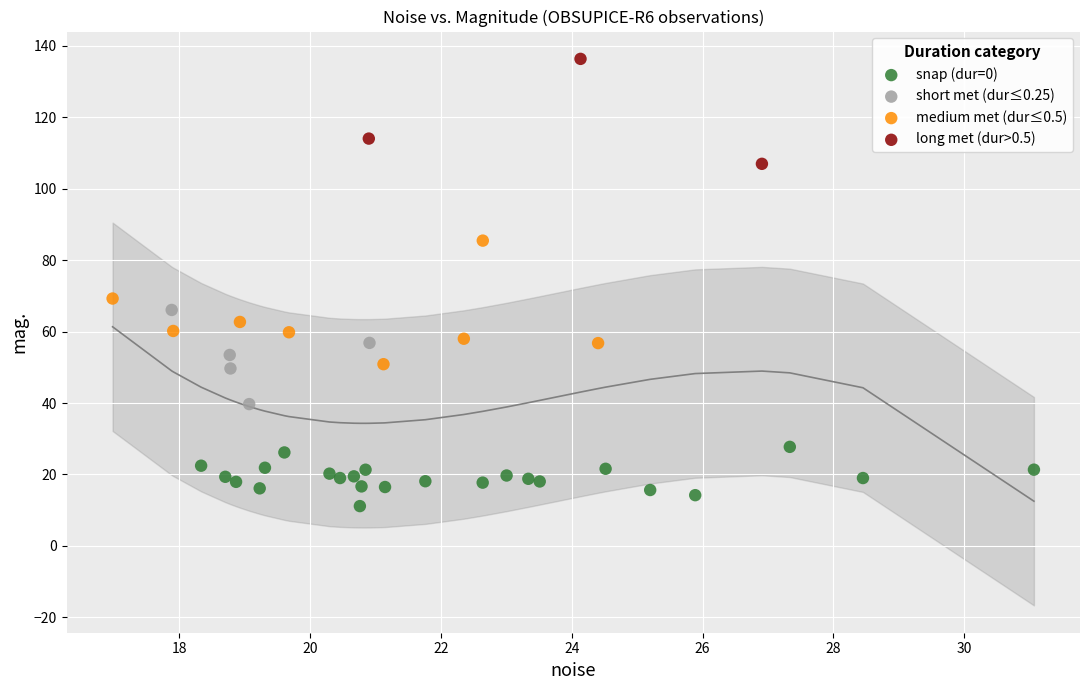

Which series contains the lowest Y value?

snap (dur=0)